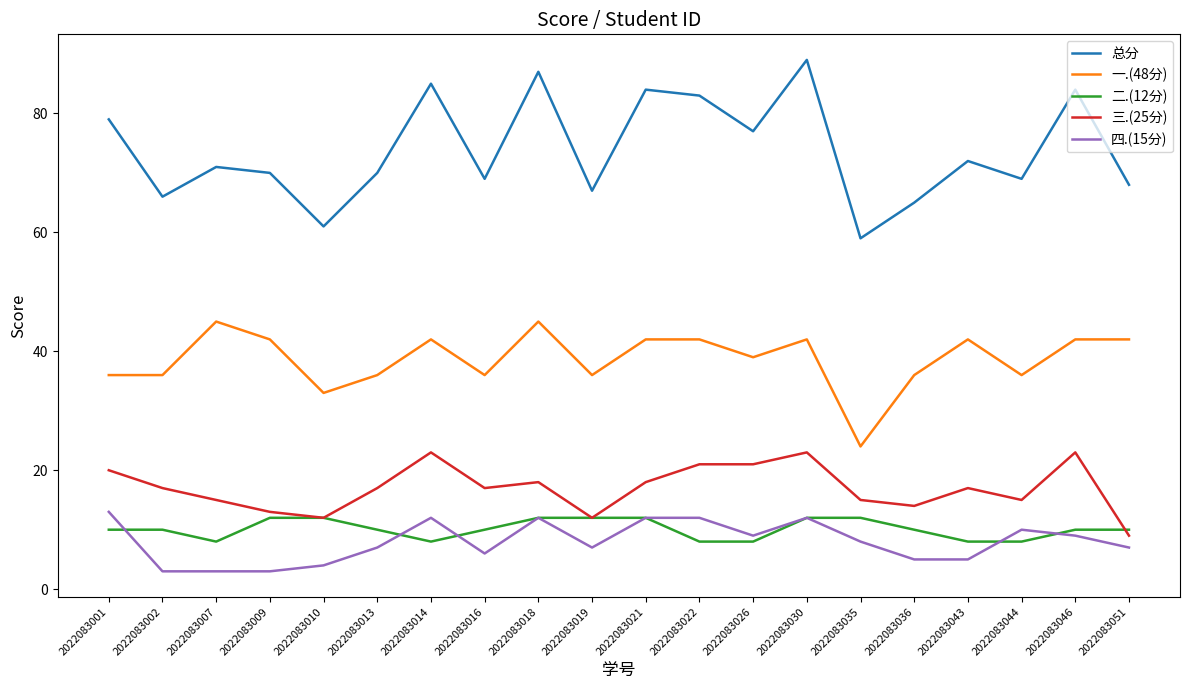

At which category does 总分 reach its first local peak?

2022083007